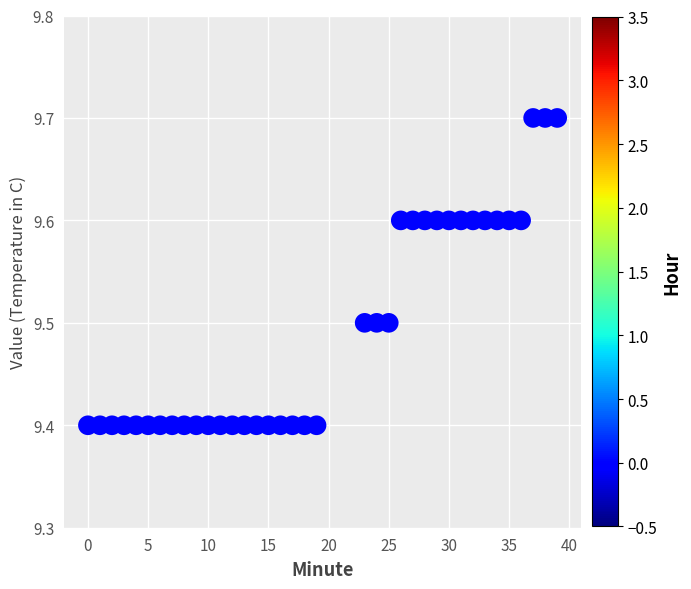

What is the range of Y values (max minus min)?

0.3